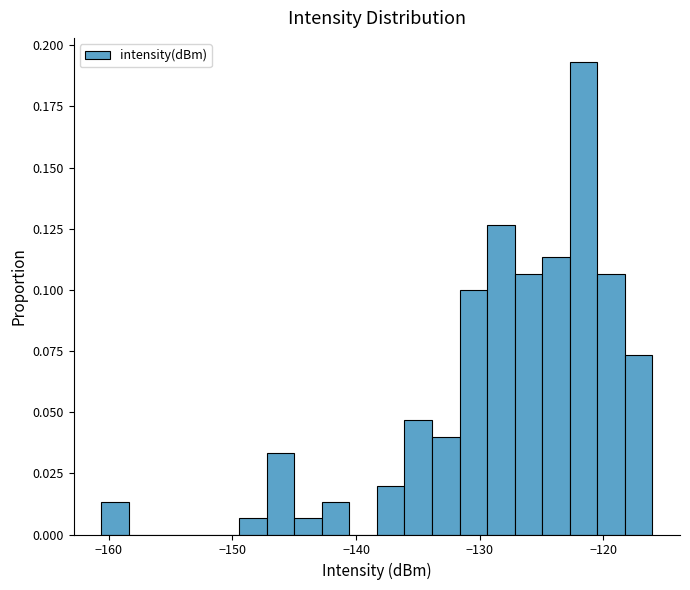

Read against the x-axis, roughly where is the centre of the tallest bar?

-122